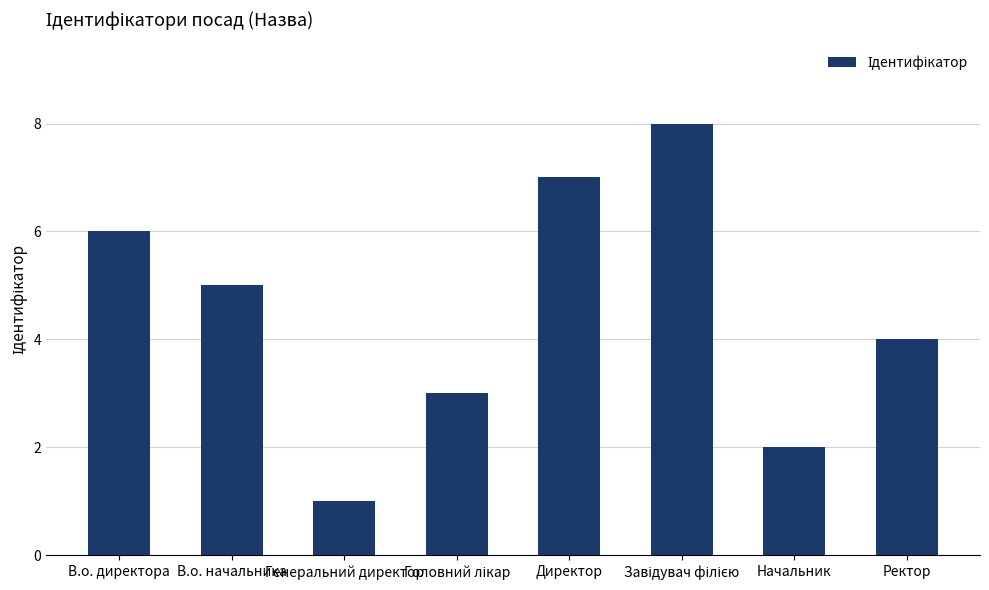

Count the values in the range 3 to 7.

5